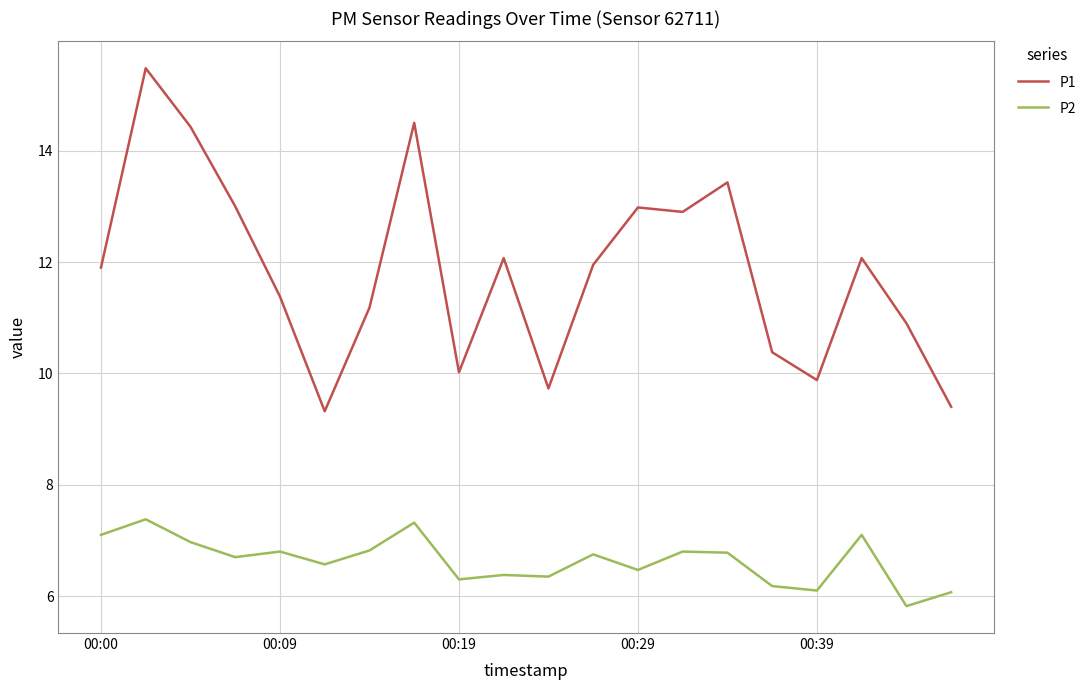

True or false: P1 has more than 0 interior local peaks.

True